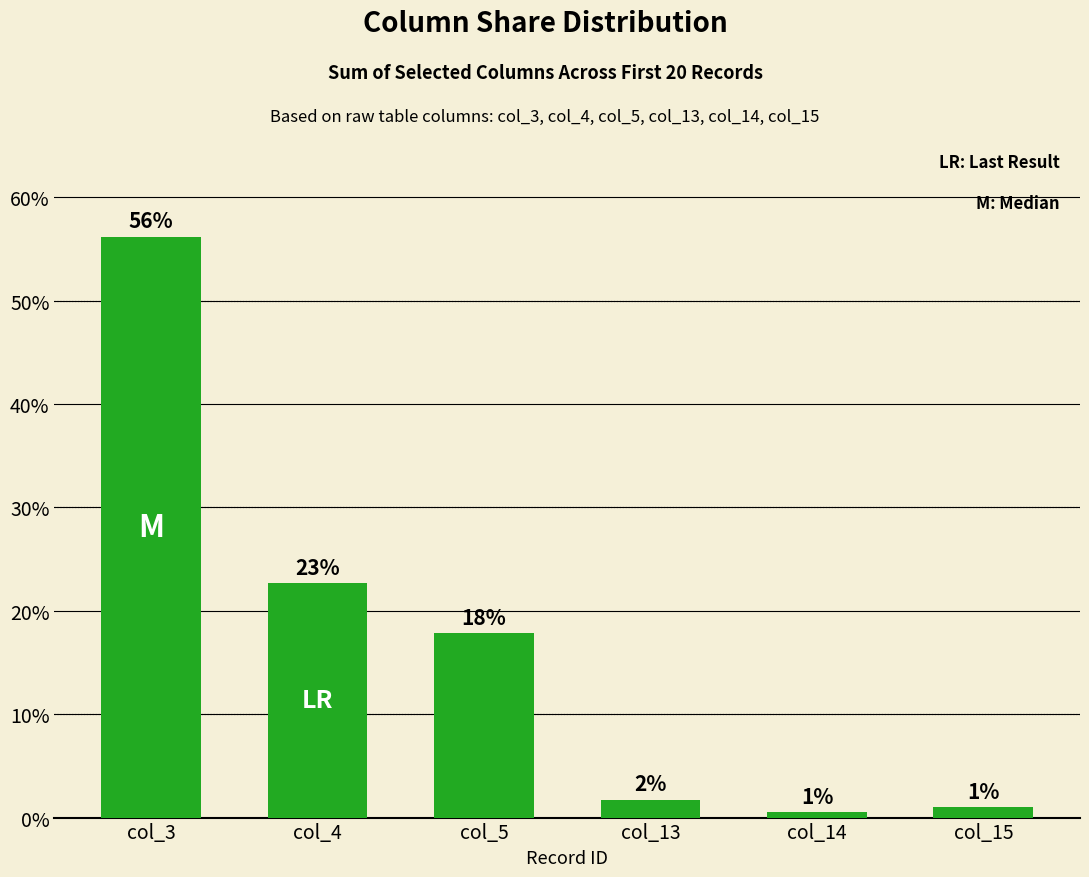

Reading left to right, extract all data points from this chart.

0.6	0.2	0.2	0.0	0.0	0.0